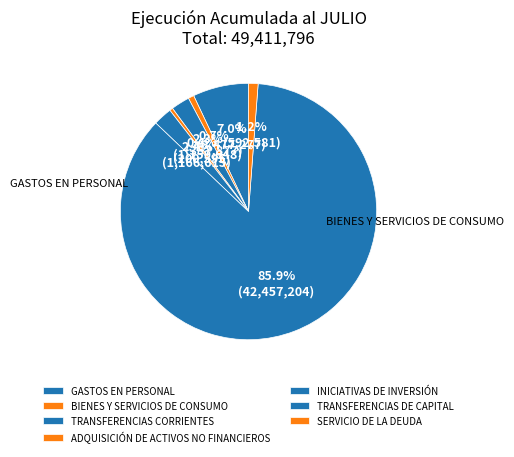

What is the total percentage of SERVICIO DE LA DEUDA and TRANSFERENCIAS DE CAPITAL?

87.1%